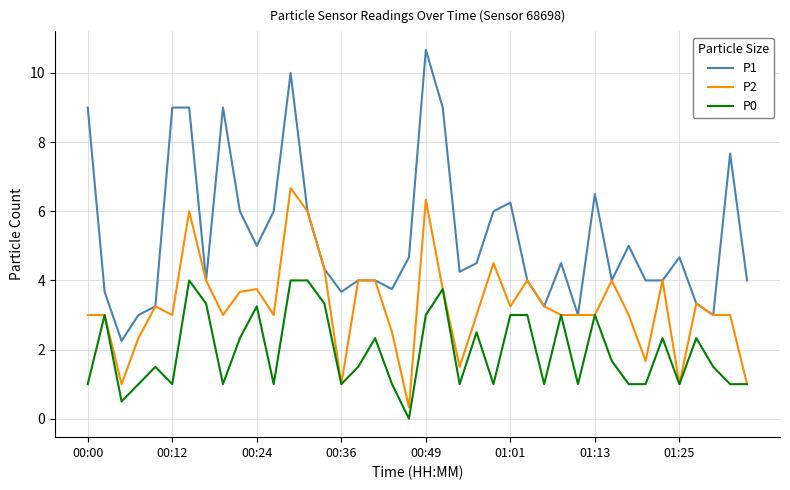

Which series has the largest total across all categories?

P1